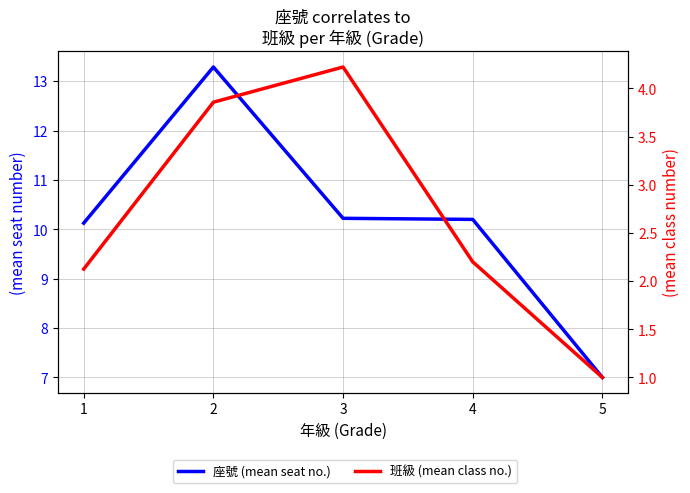

Does the chart display data point markers on the line(s)?

No